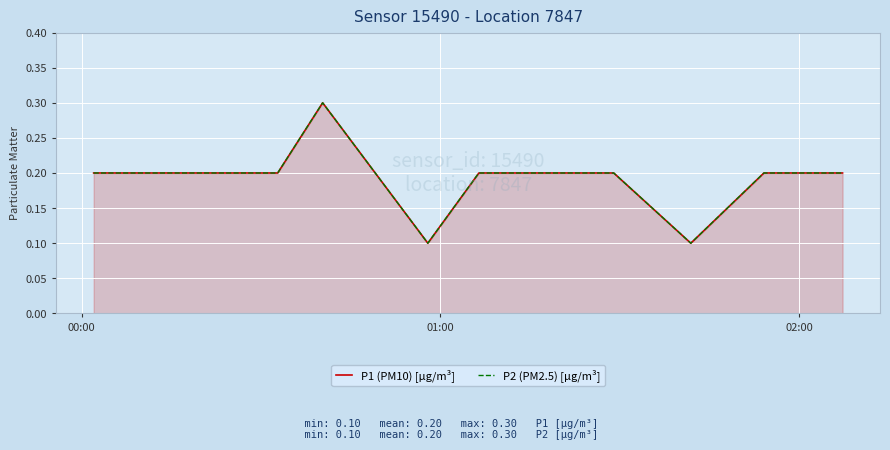

Rank the series at 00:00 from lowest to highest value.

P1 (PM10) [µg/m³], P2 (PM2.5) [µg/m³]